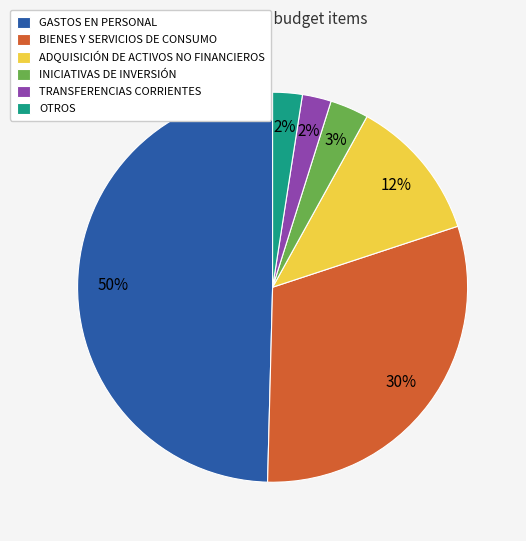

To the nearest percent, what percentage of the pie is BIENES Y SERVICIOS DE CONSUMO?

30%